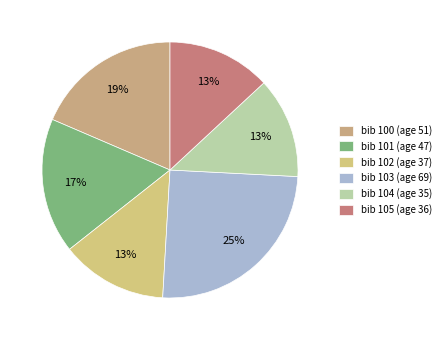

What is the largest slice in the pie chart?

bib 103 (age 69)